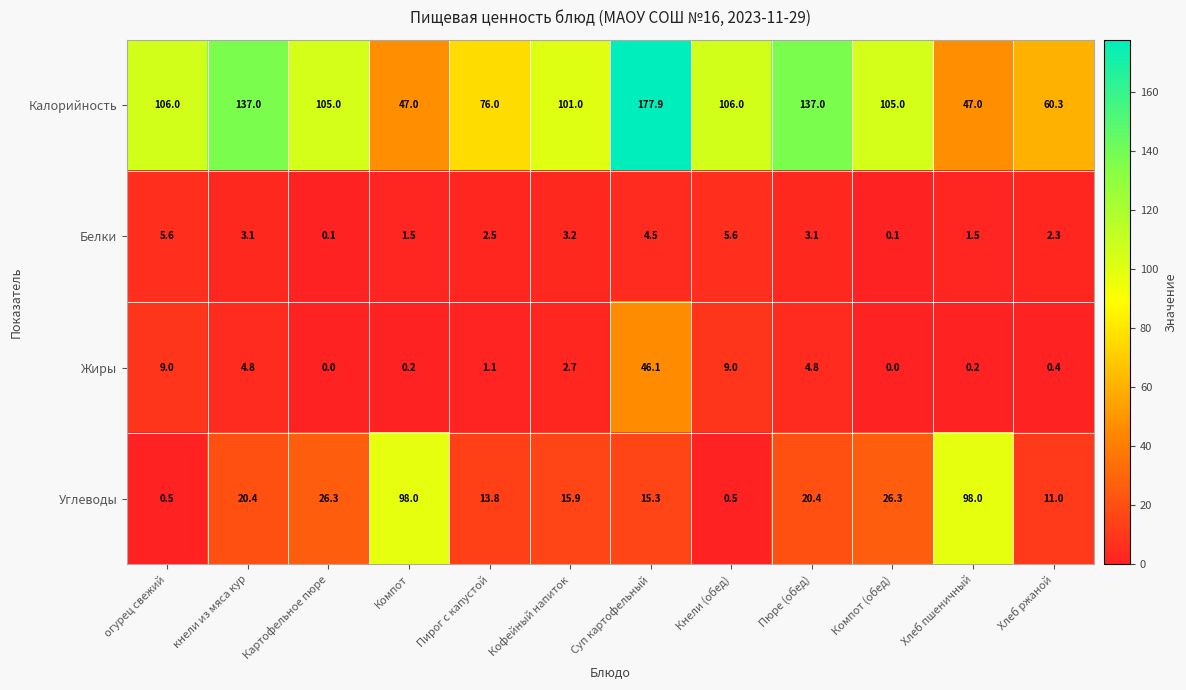

What is the minimum value for Углеводы?

0.5